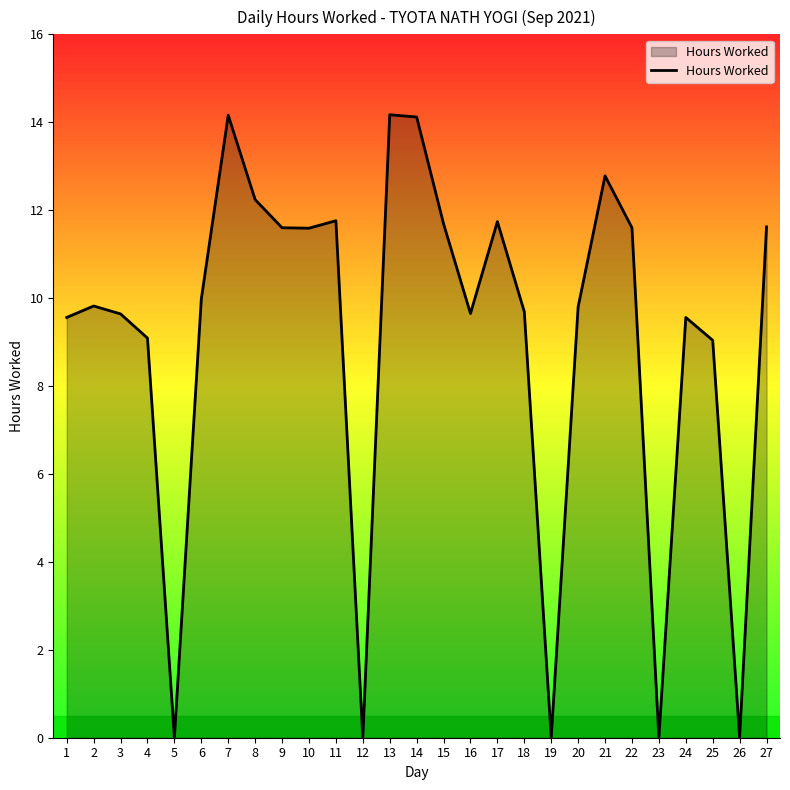

What is the greatest value displayed?

14.2